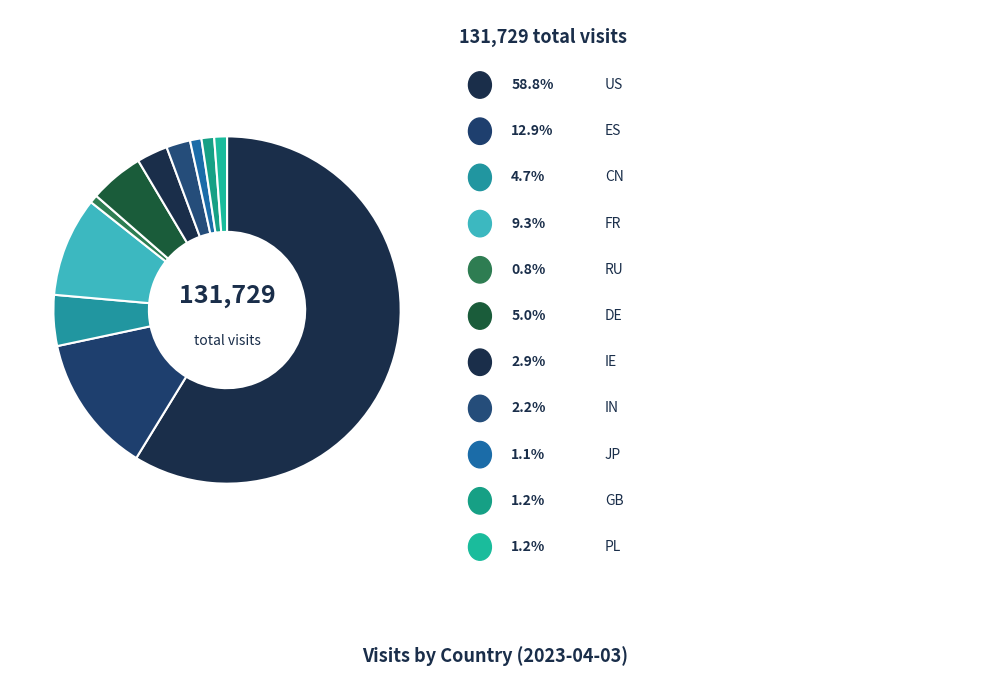

To the nearest percent, what is the average slice percentage?

9%